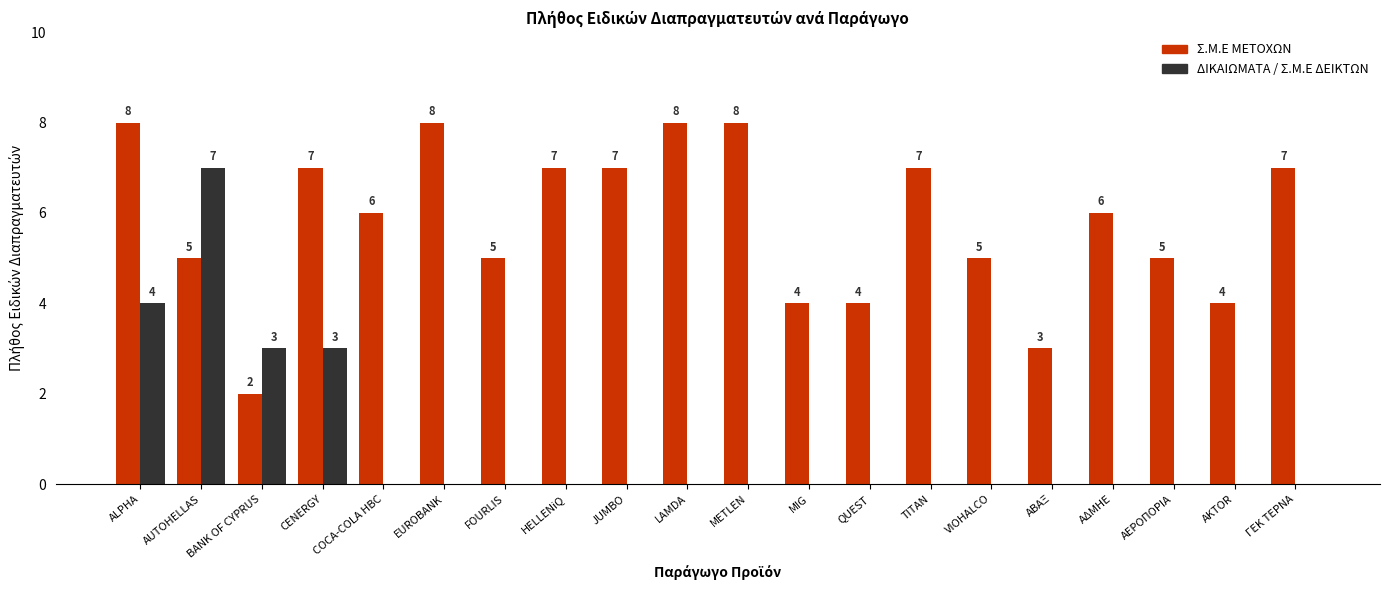

Count the number of categories in the chart.

20